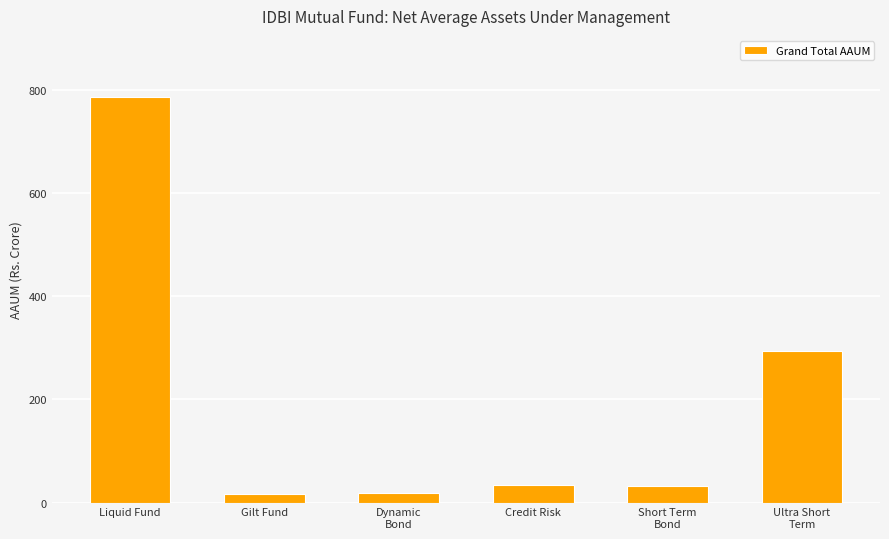

What is the value of the 4th bar from the left?

34.1